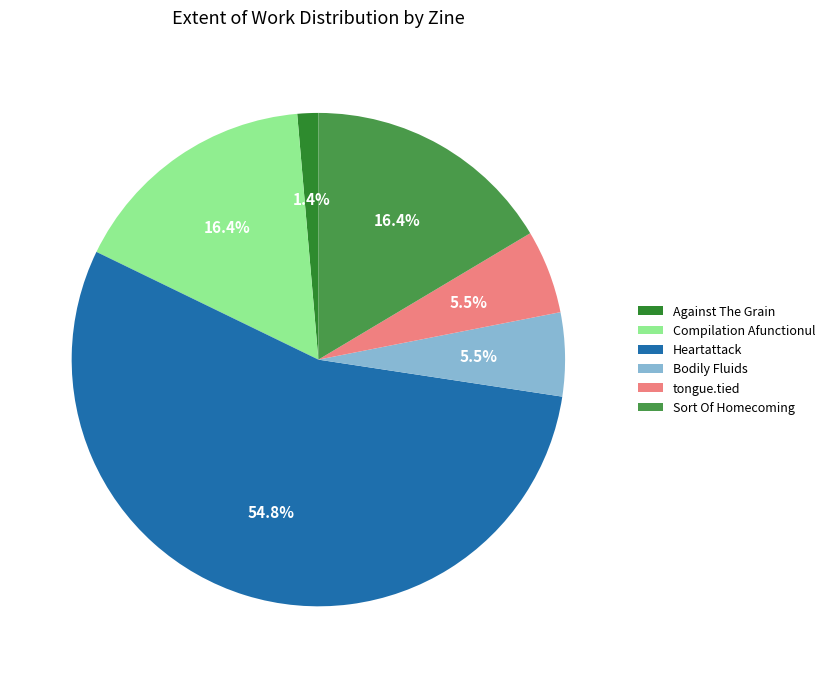

Is Heartattack the majority of the pie?

Yes